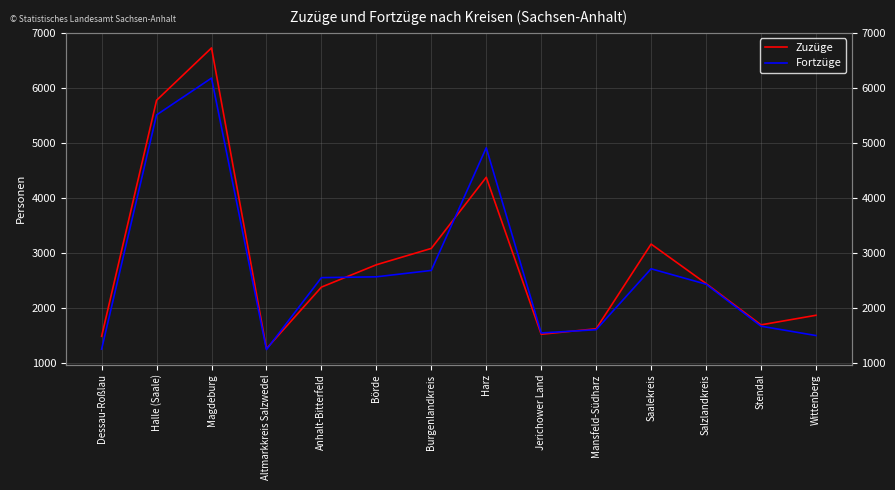

What is the label of the 7th point from the left?

Burgenlandkreis